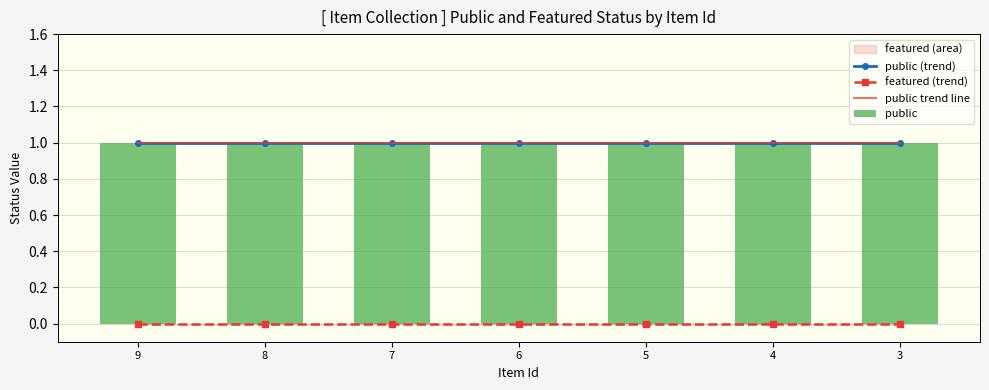

Between 6 and 4, which series saw the biggest shift?

public trend line